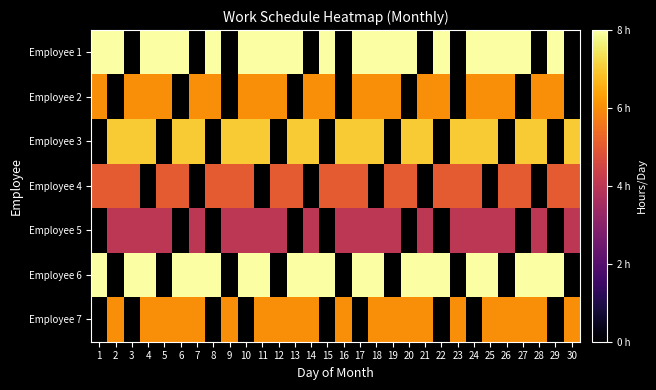

Is the value of Employee 6 at 3 greater than the value of Employee 3 at 11?

Yes